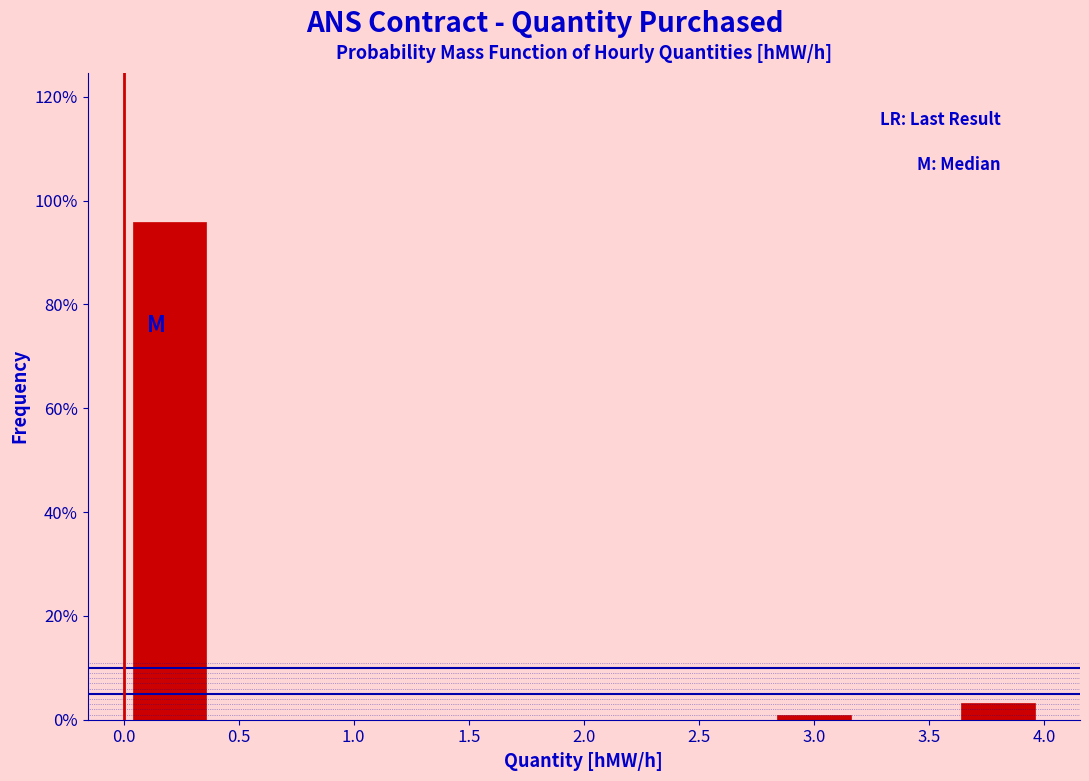

Which range on the x-axis has the tallest bar?

0.0 to 0.4